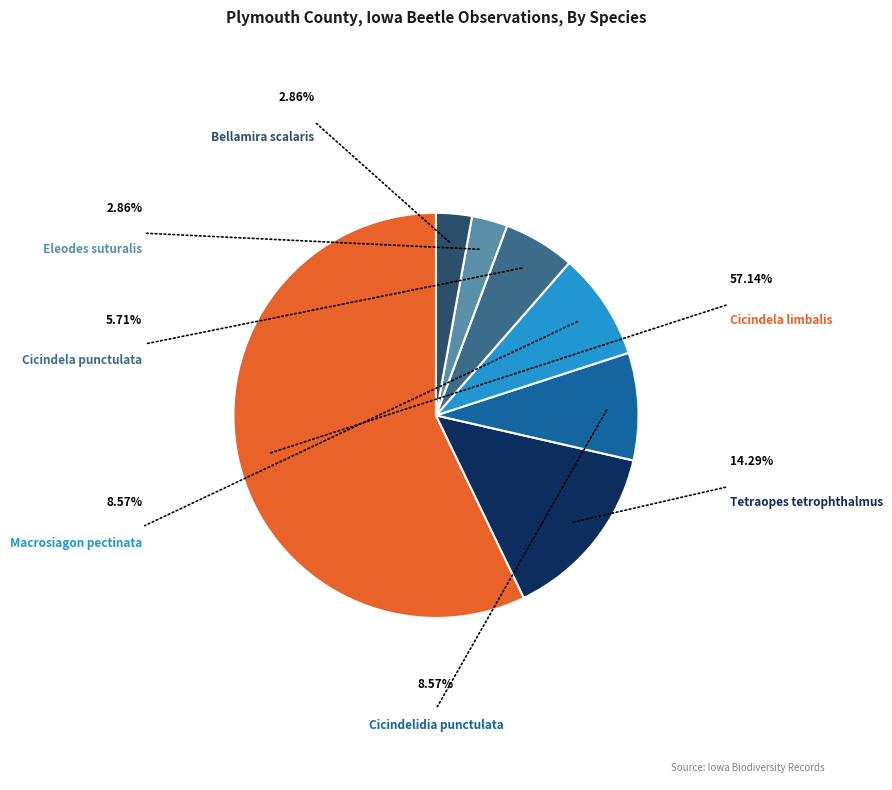

To the nearest percent, what percentage of the pie is Bellamira scalaris?

3%